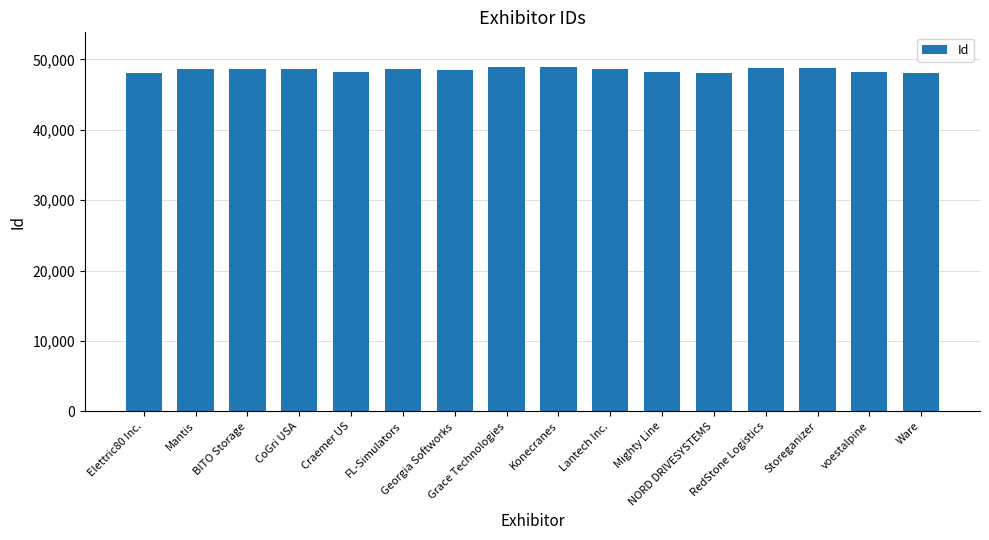

At which label does the data first exceed 48607?

BITO Storage